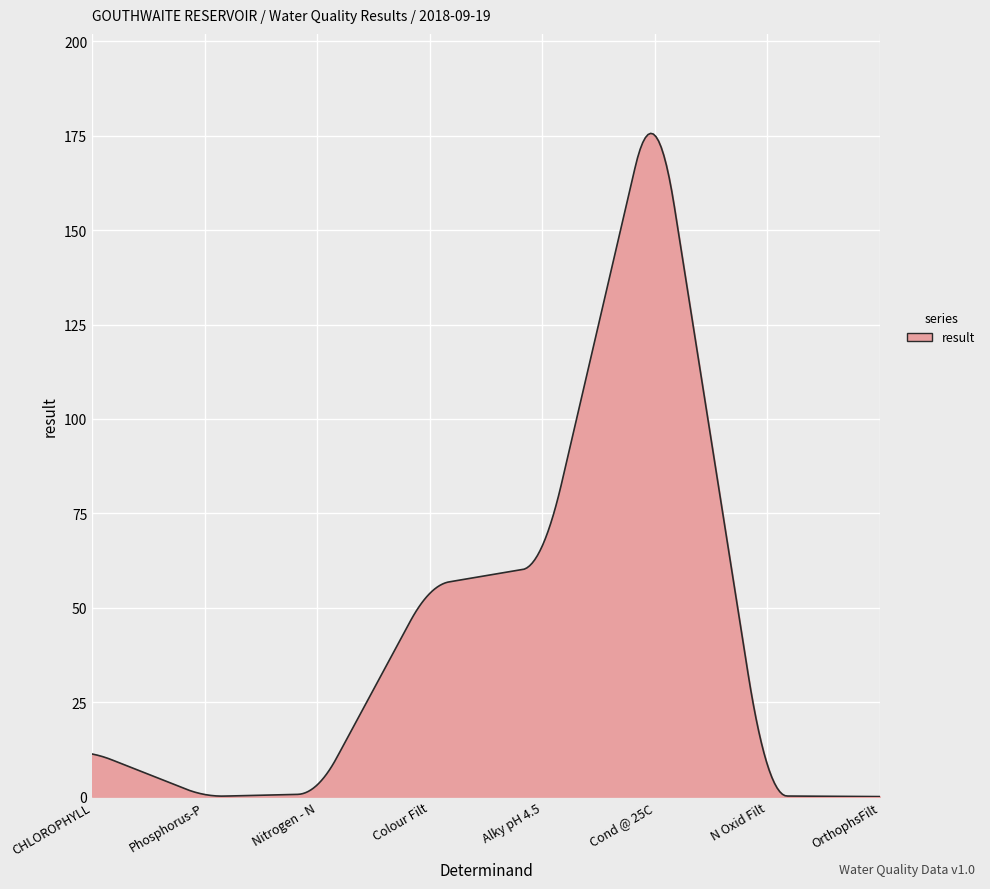

What is the maximum value shown in the chart?

175.6